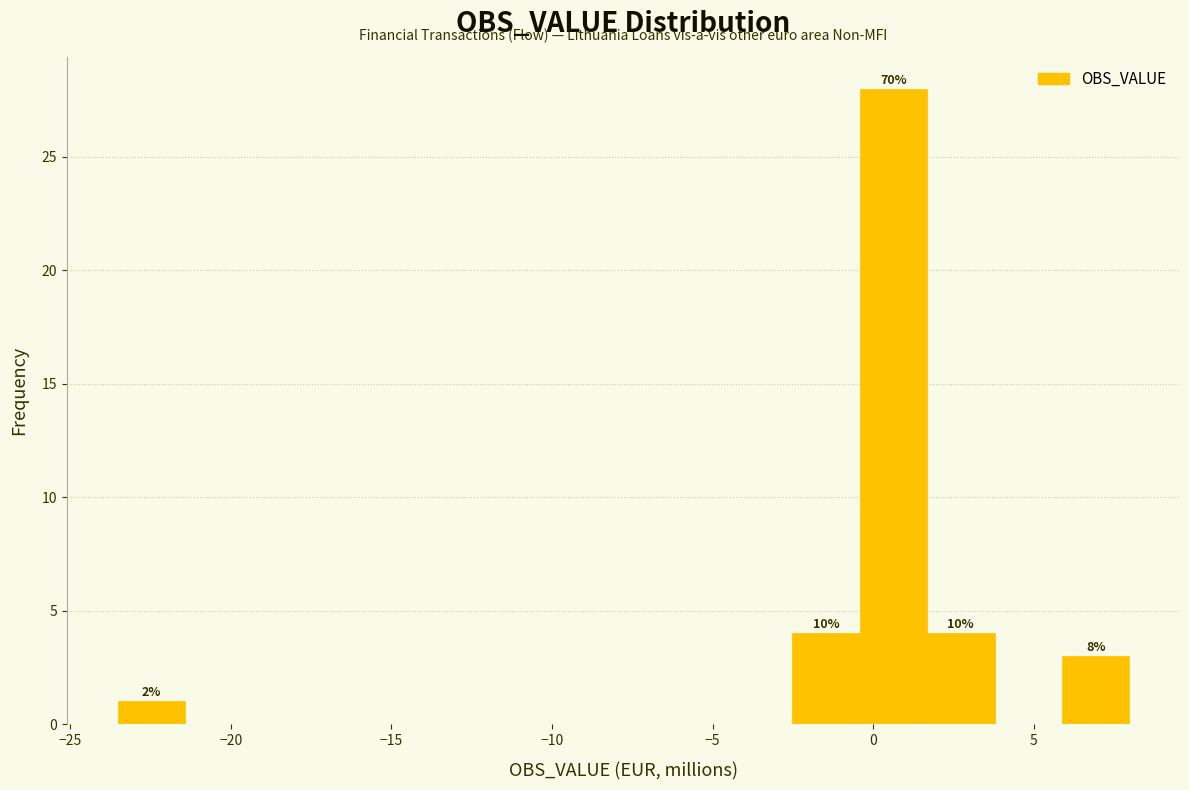

Which range on the x-axis has the tallest bar?

-0.5 to 1.5